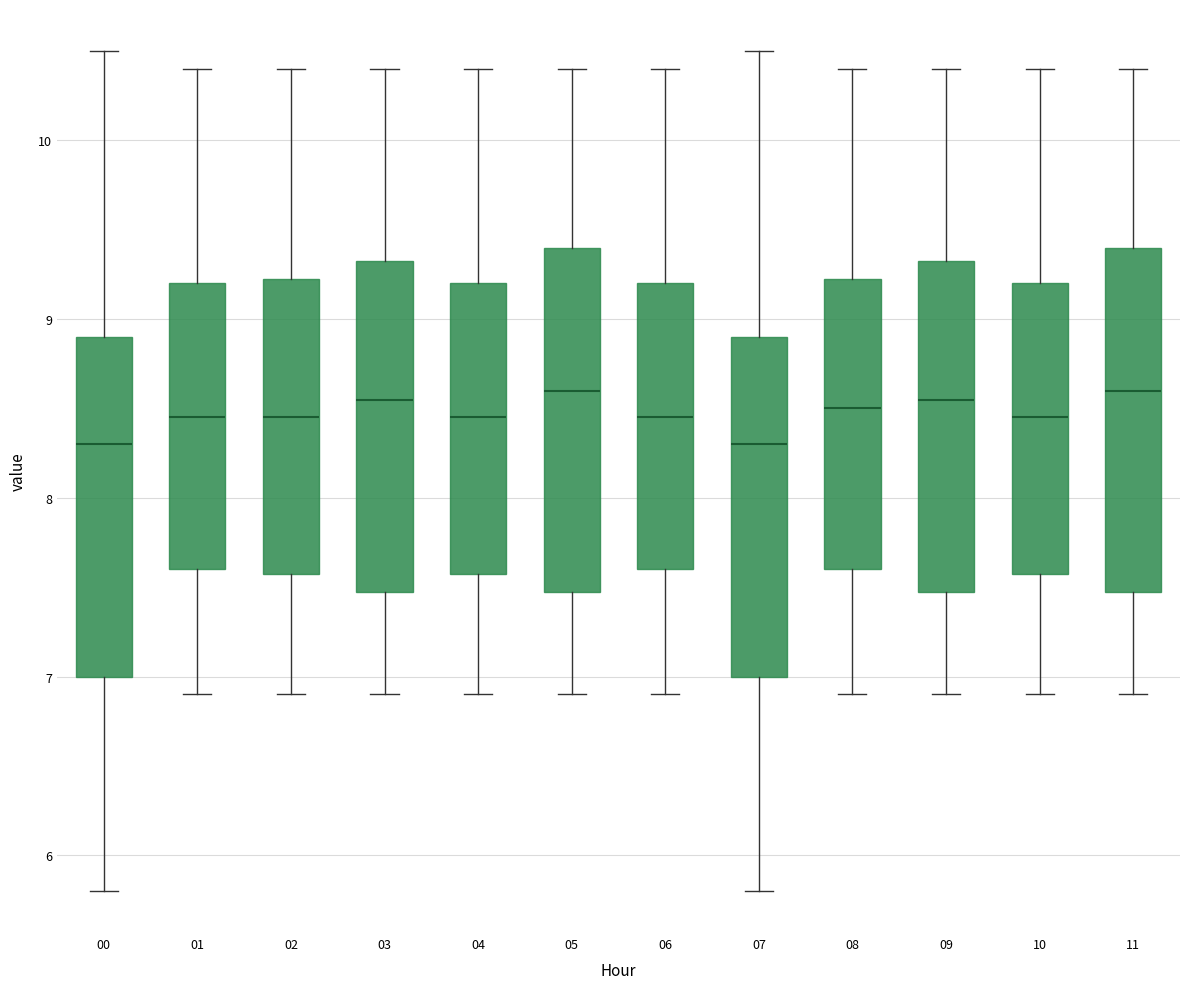

Where is the upper edge of the box at x = 10 on the y-axis? The values are not printed on the chart, so give them approximately, as read against the axis.

9.2